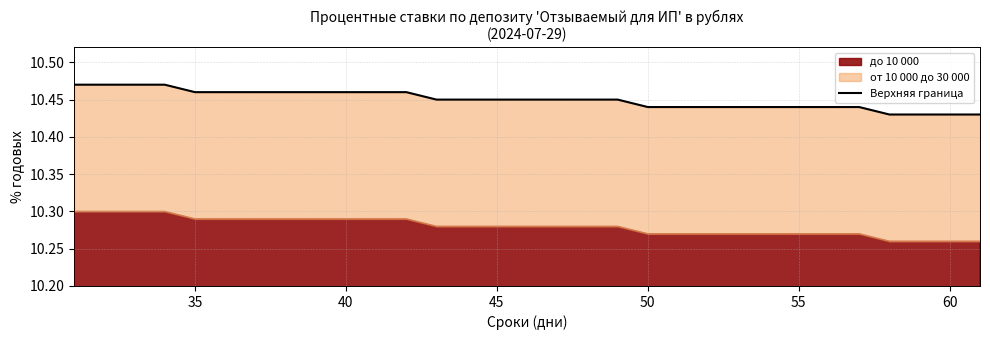

What is the maximum value shown in the chart?

10.5